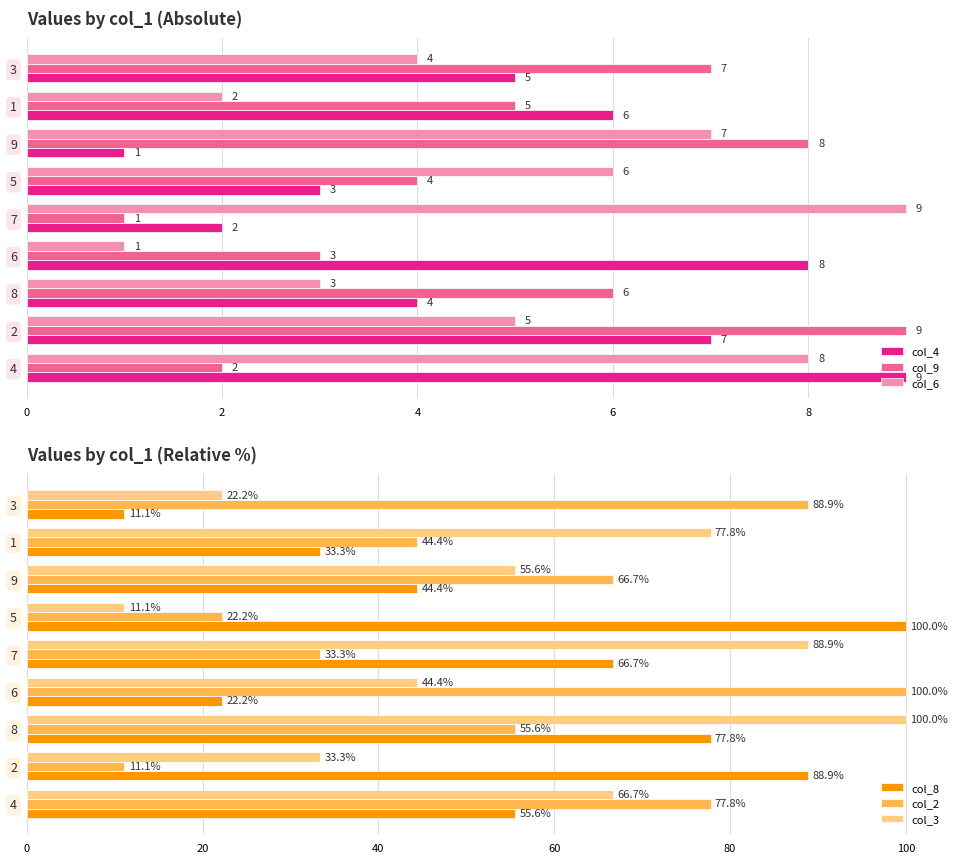

Which series has the largest total across all categories?

col_8